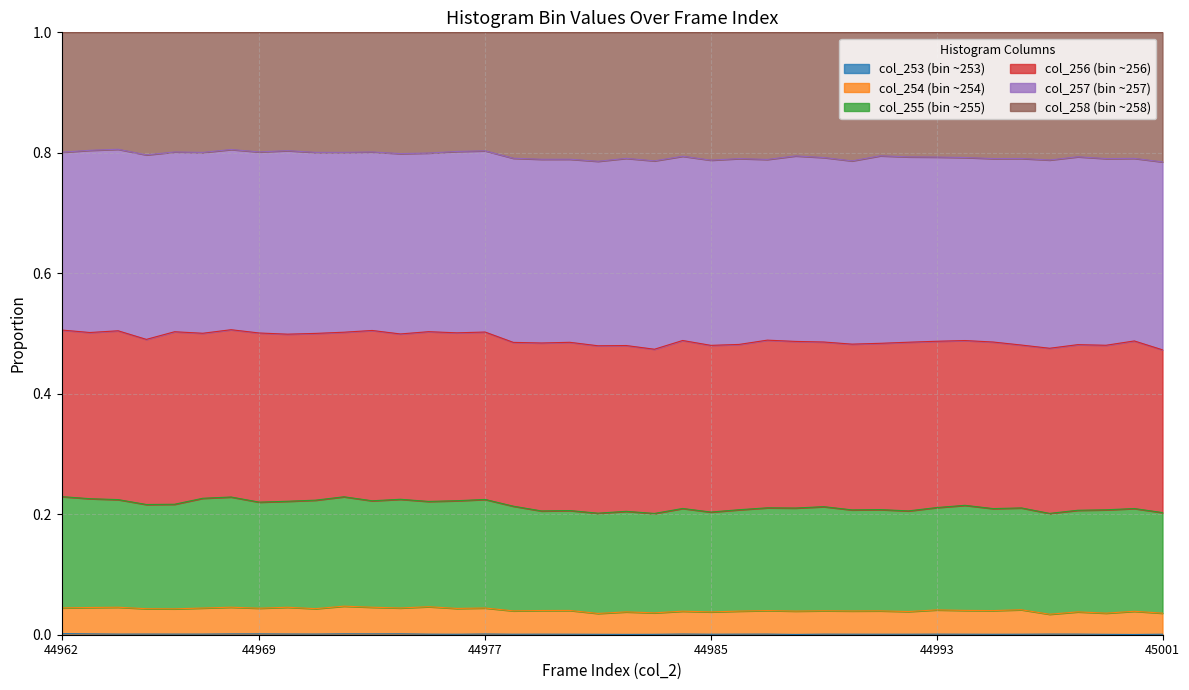

What is the sum of all col_254 values?

1.6